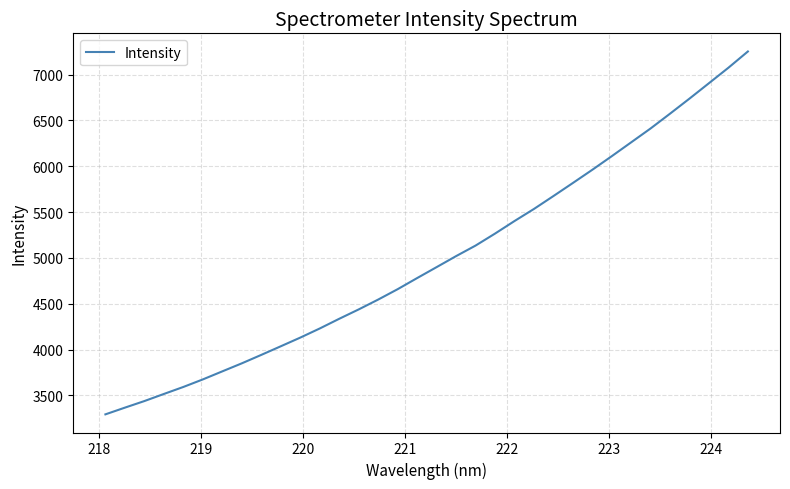

What is the maximum value shown in the chart?

7252.8